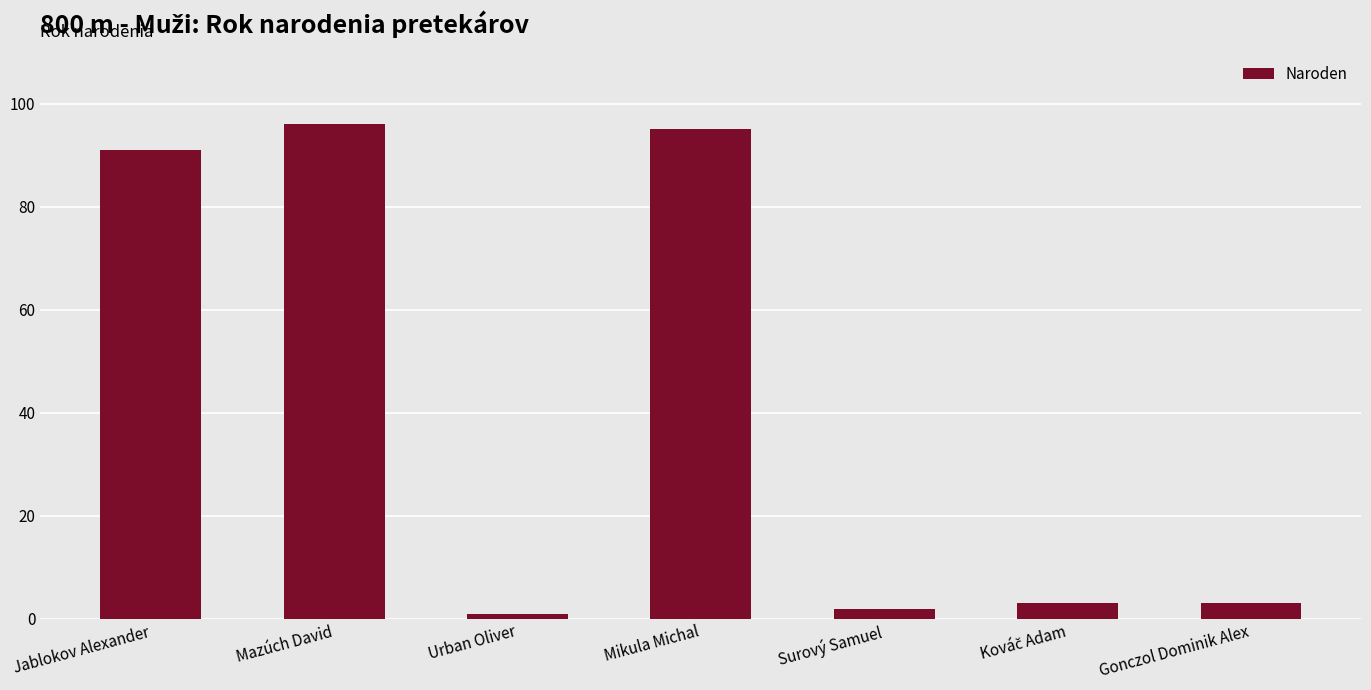

Reading left to right, transcribe all the data shown in this chart.

91	96	1	95	2	3	3